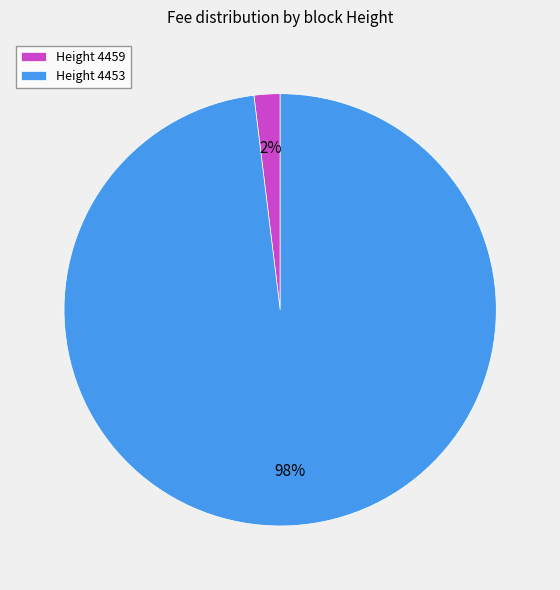

Which slice represents more than half of the pie?

Height 4453